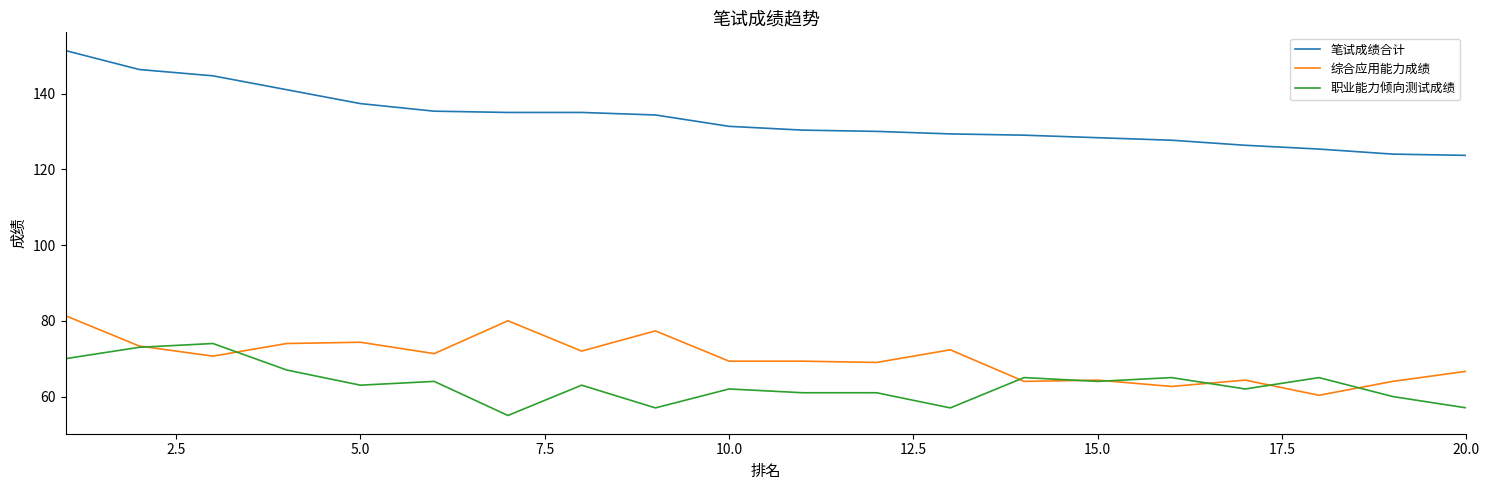

True or false: 综合应用能力成绩 and 笔试成绩合计 cross at least once.

False